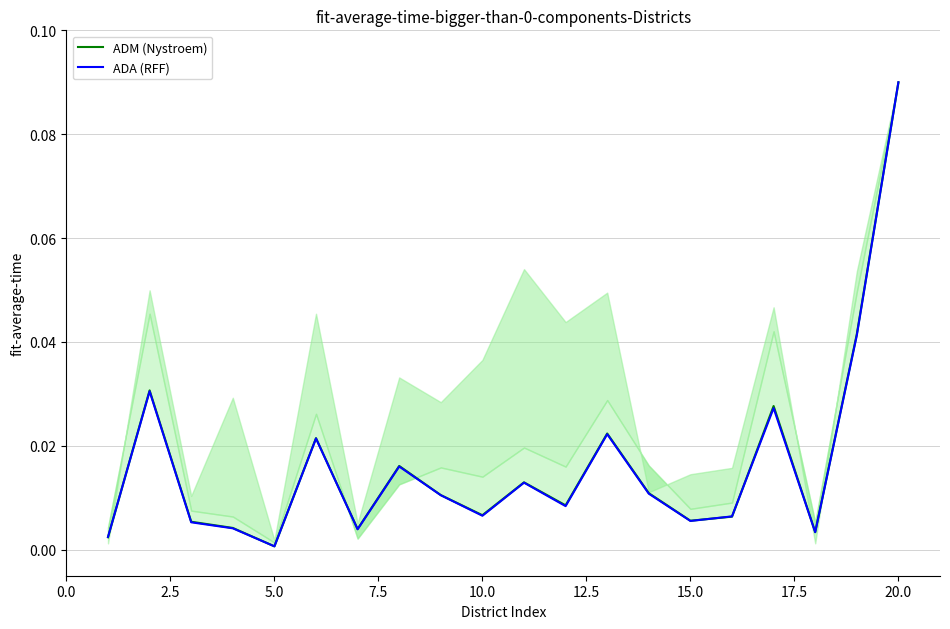

What are all the series names shown in the legend?

ADM (Nystroem), ADA (RFF)